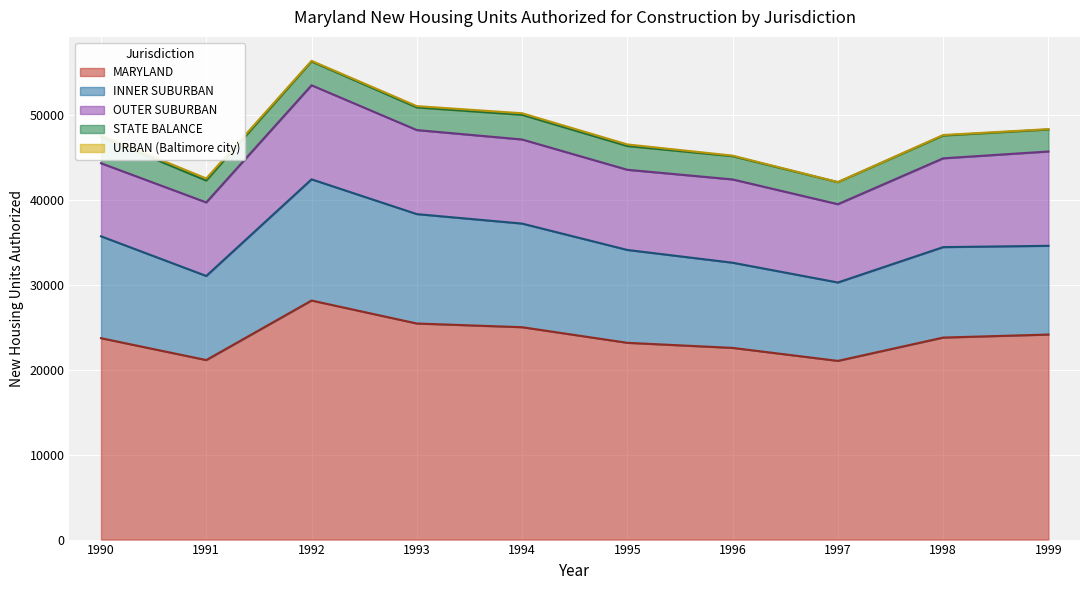

What is the total value across all series at 1992?

56432